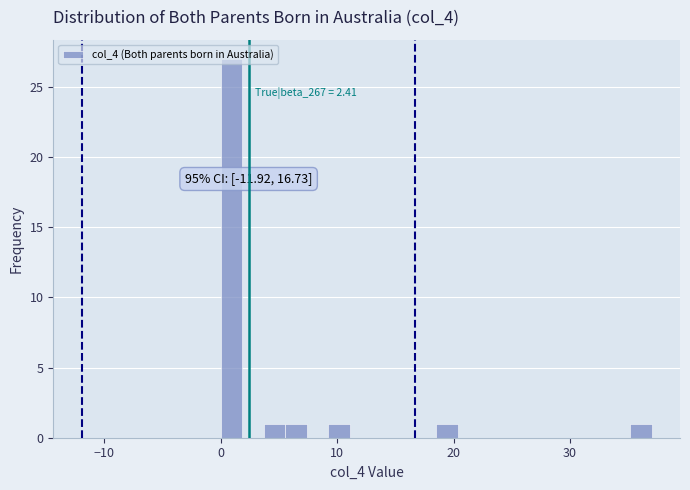

Around what value on the x-axis is the tallest bar? Give the approximate position of its centre, as read against the axis.

1